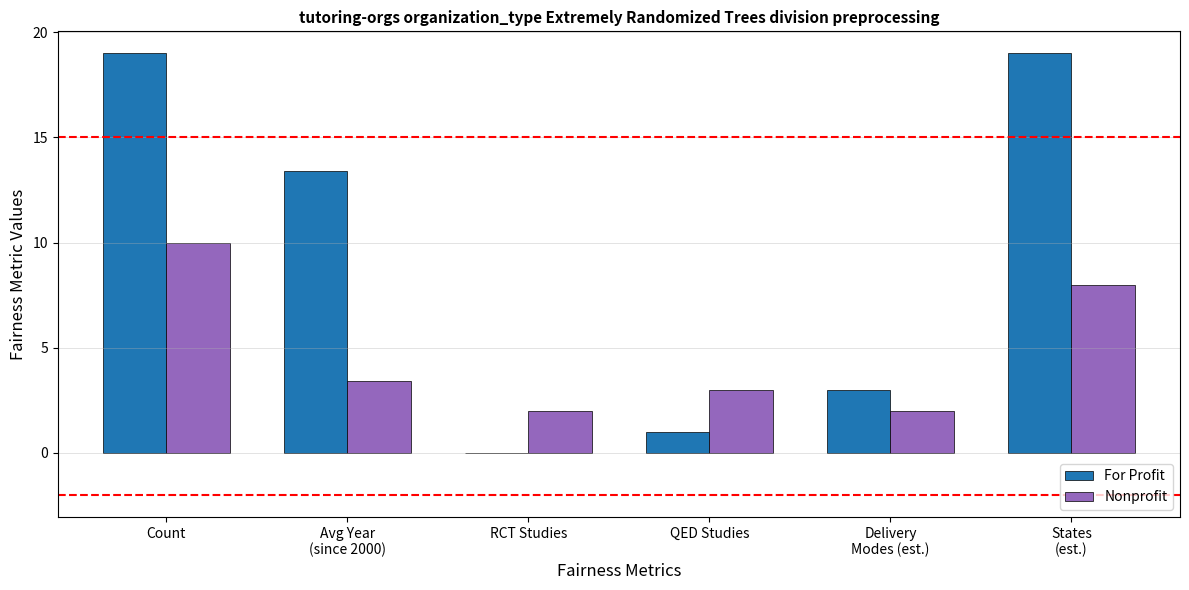

At which category is the sum across all series the highest?

Count